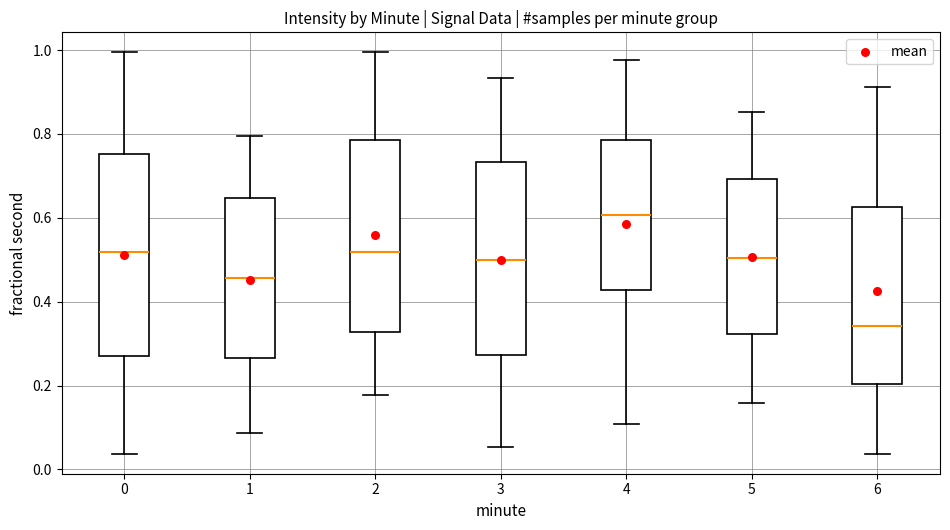

Which box's median line is the highest?

4